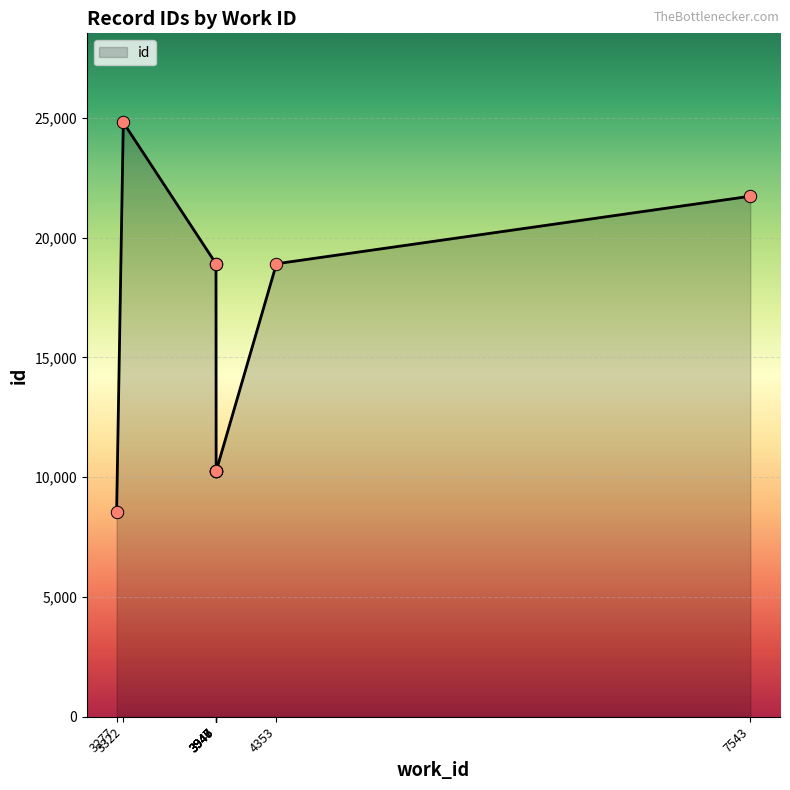

Between 3946 and 7543, which is larger?

7543